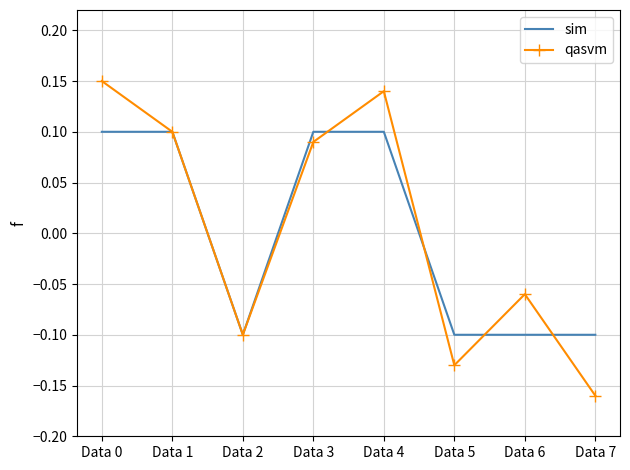

At Data 4, list the series in order from smallest to largest.

sim, qasvm